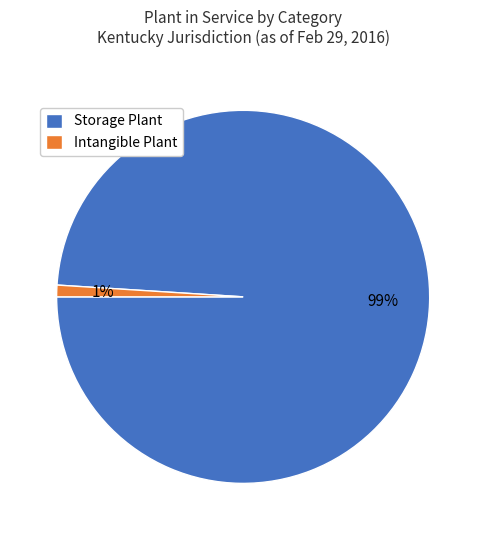

To the nearest percent, what is the average slice percentage?

50%